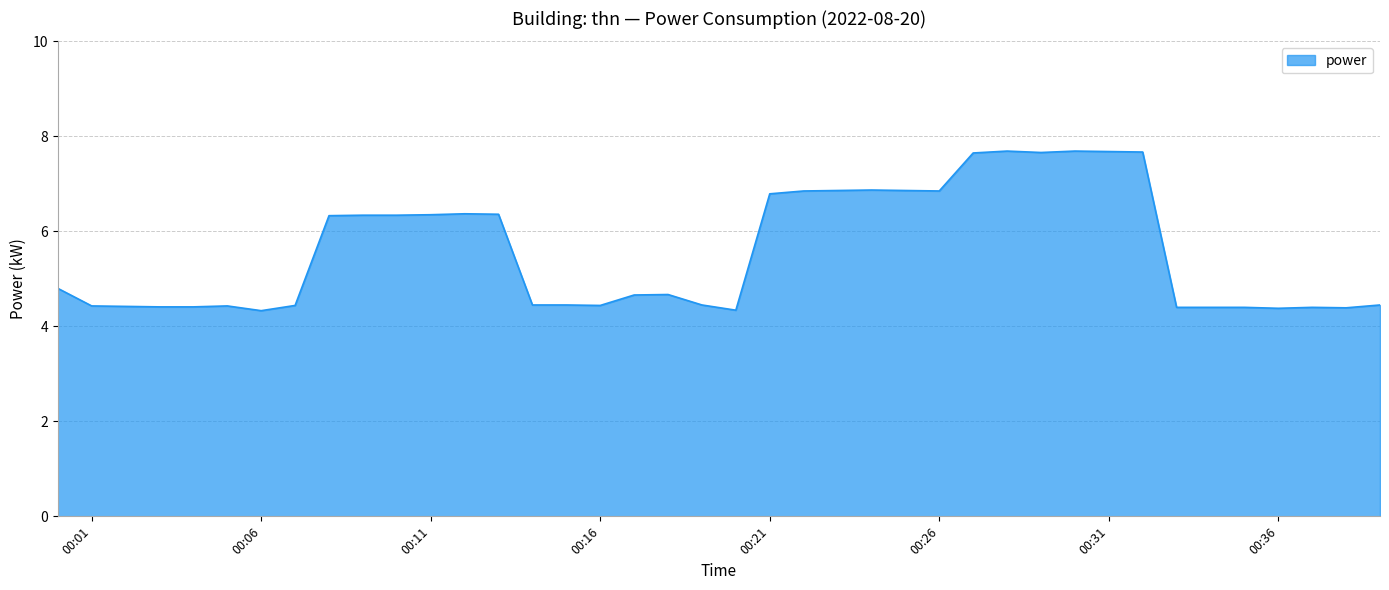

What is the difference between the maximum and minimum values?

3.4